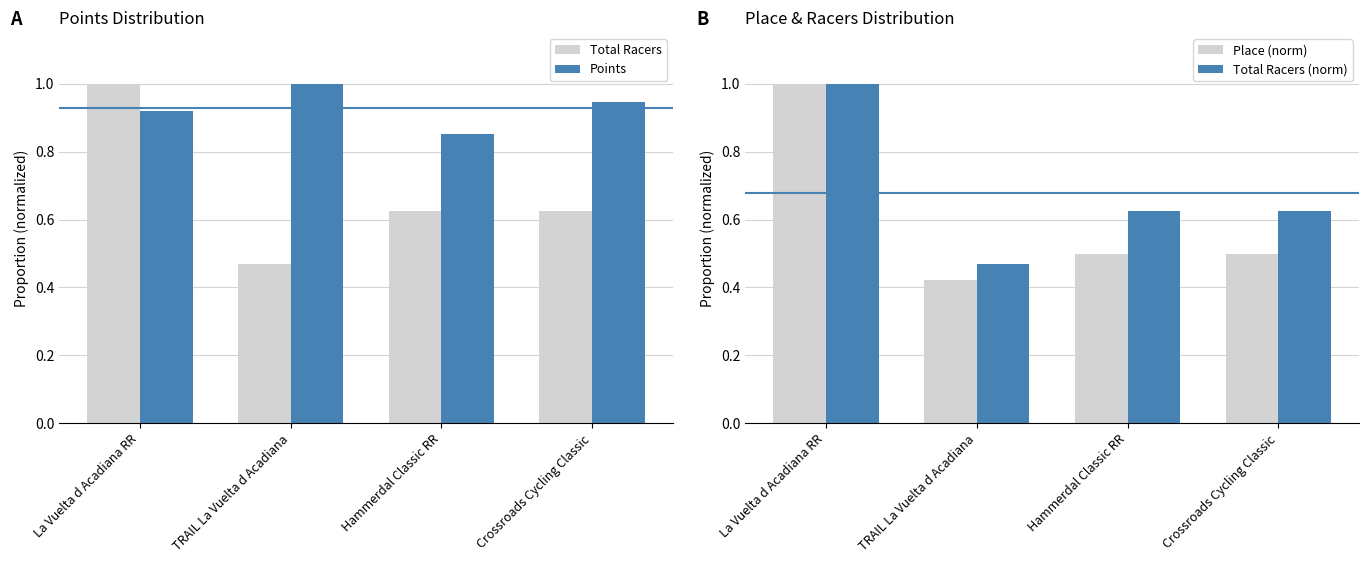

Is the value of Place (norm) at Crossroads Cycling Classic greater than the value of Points at Crossroads Cycling Classic?

No